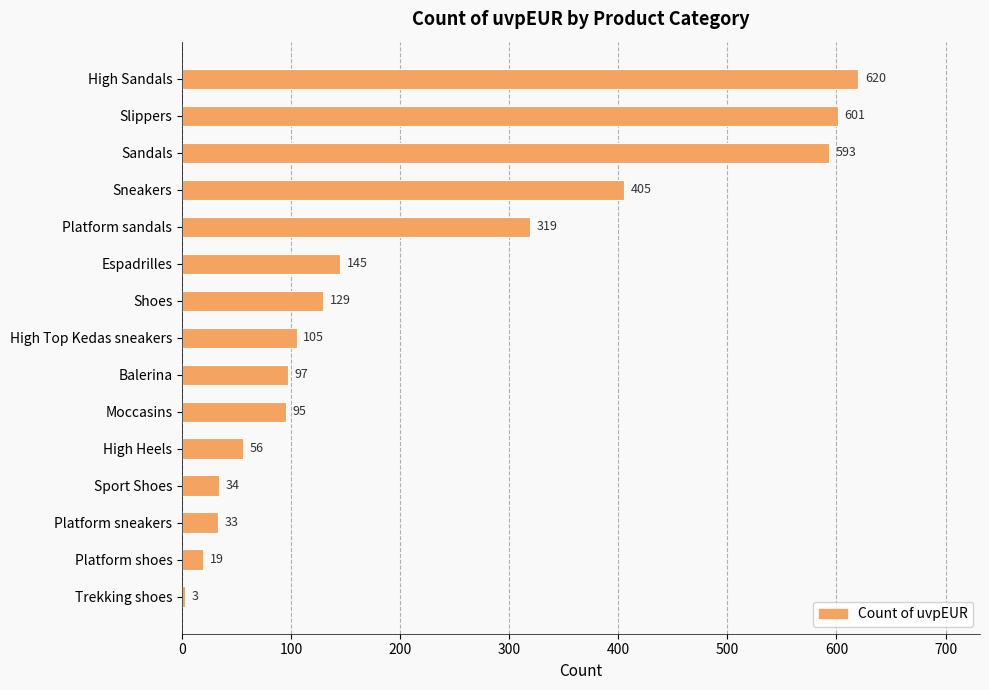

How many categories are shown in the chart?

15